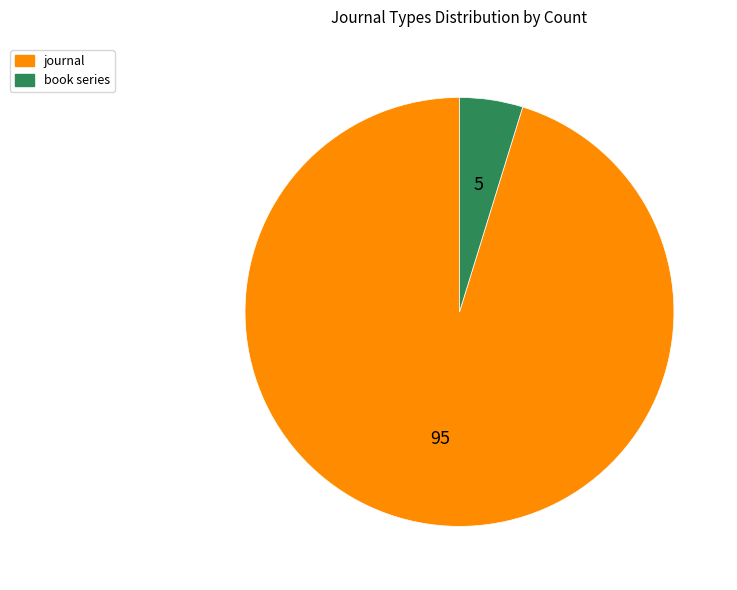

The journal slice represents 86% of the pie. True or false?

False